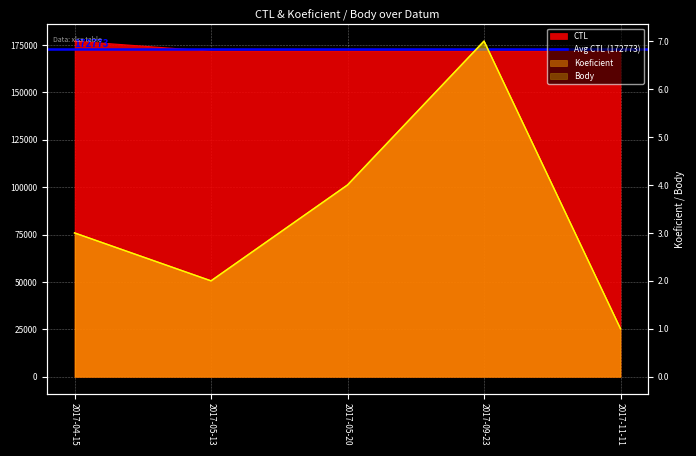

Rank the series by their maximum value, from lowest to highest.

Koeficient, Body, CTL